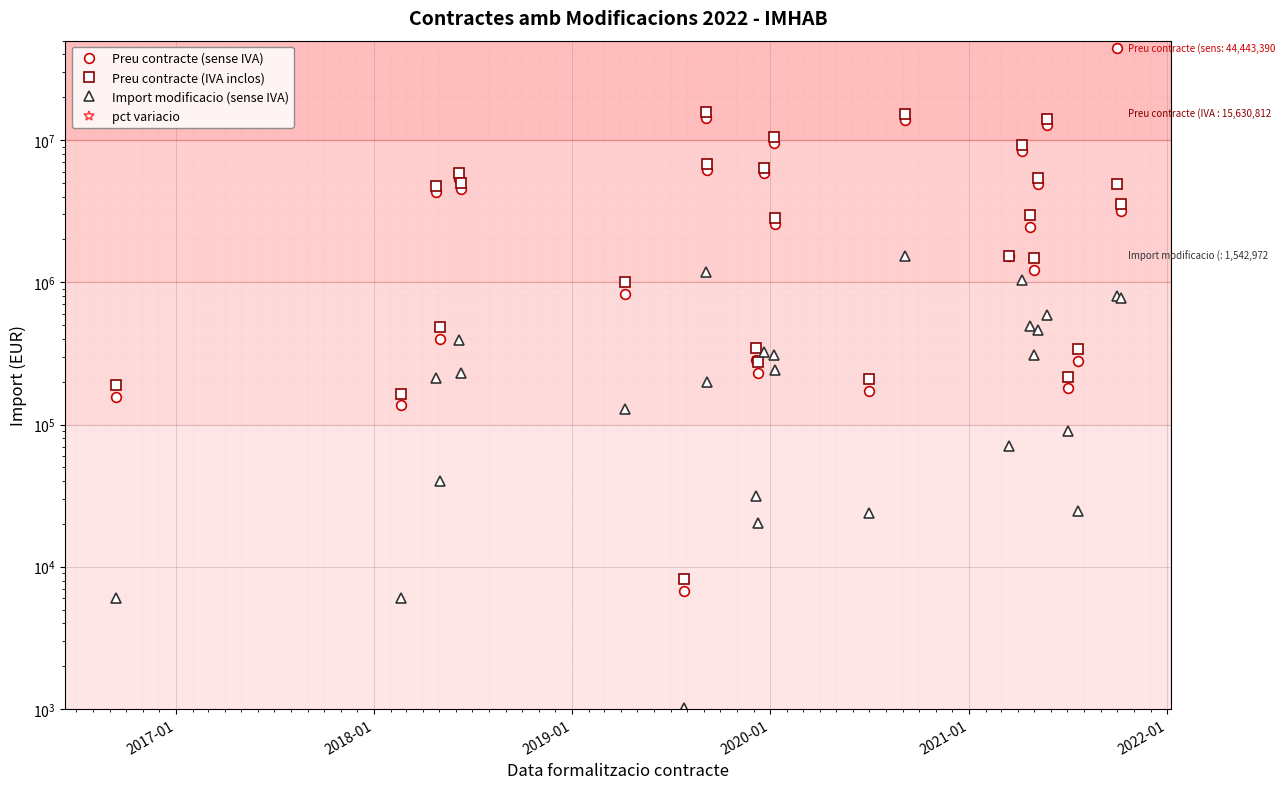

Which series has the largest total across all categories?

Preu contracte (sense IVA)